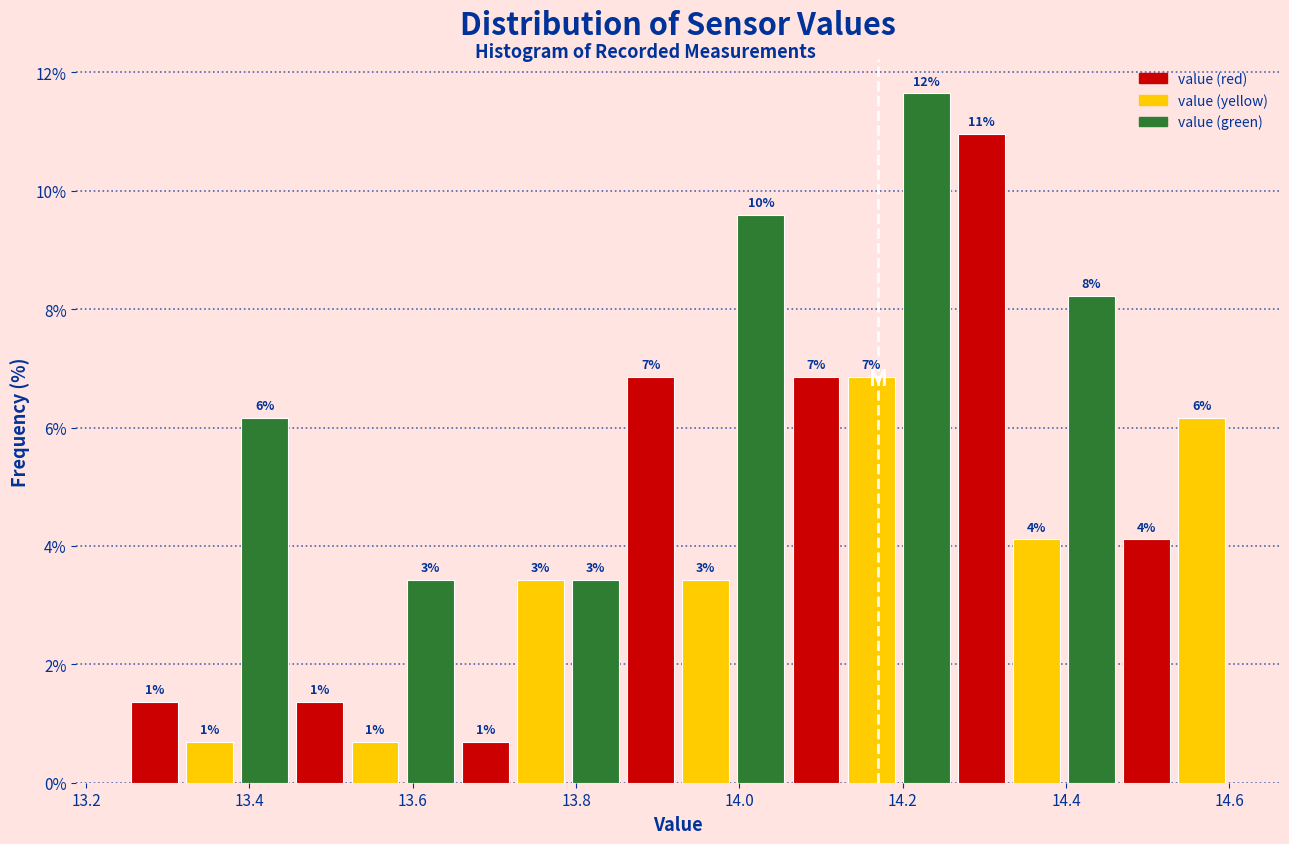

Around what value on the x-axis is the tallest bar? Give the approximate position of its centre, as read against the axis.

14.22